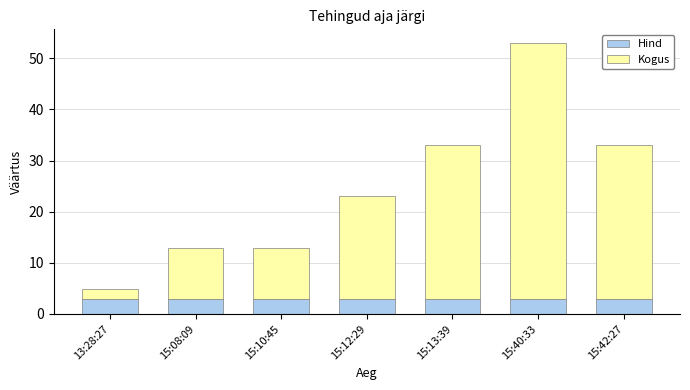

What is the total value across all series at 13:28:27?

4.9